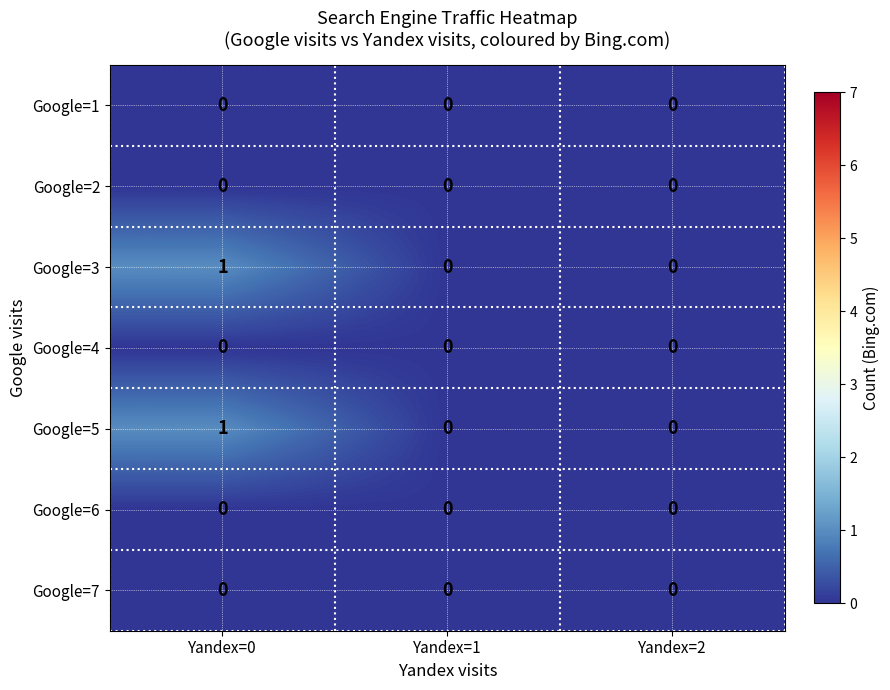

At which category is the sum across all series the highest?

Yandex=0